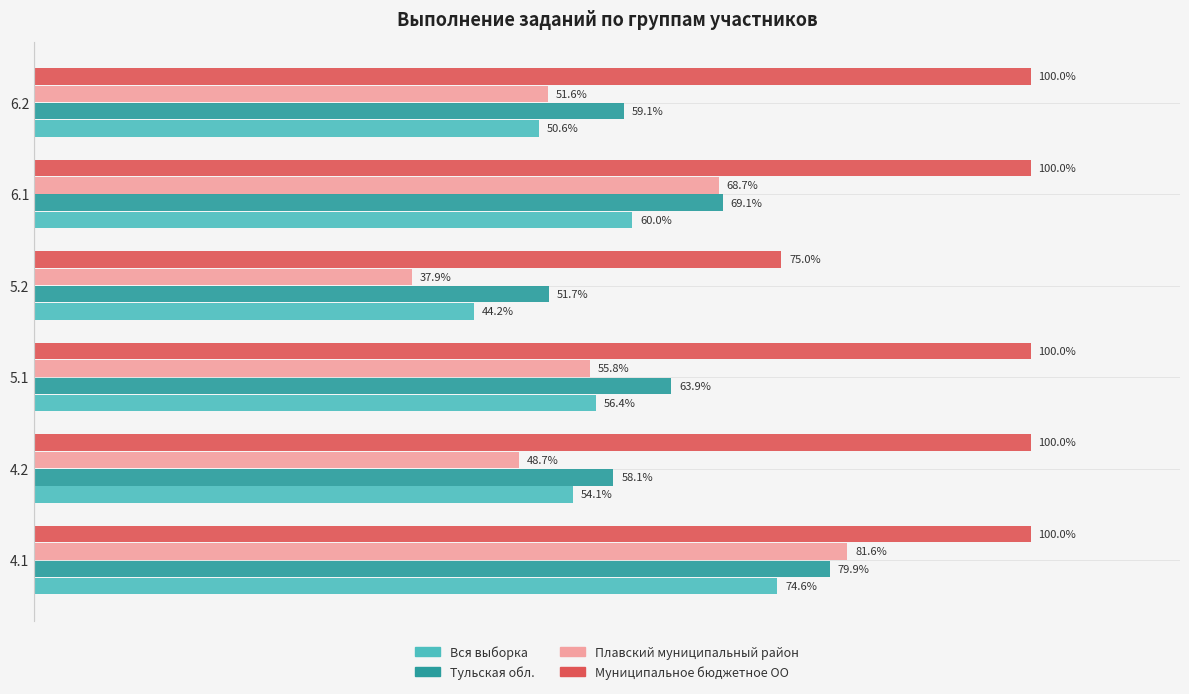

Which series has the largest total across all categories?

Муниципальное бюджетное ОО